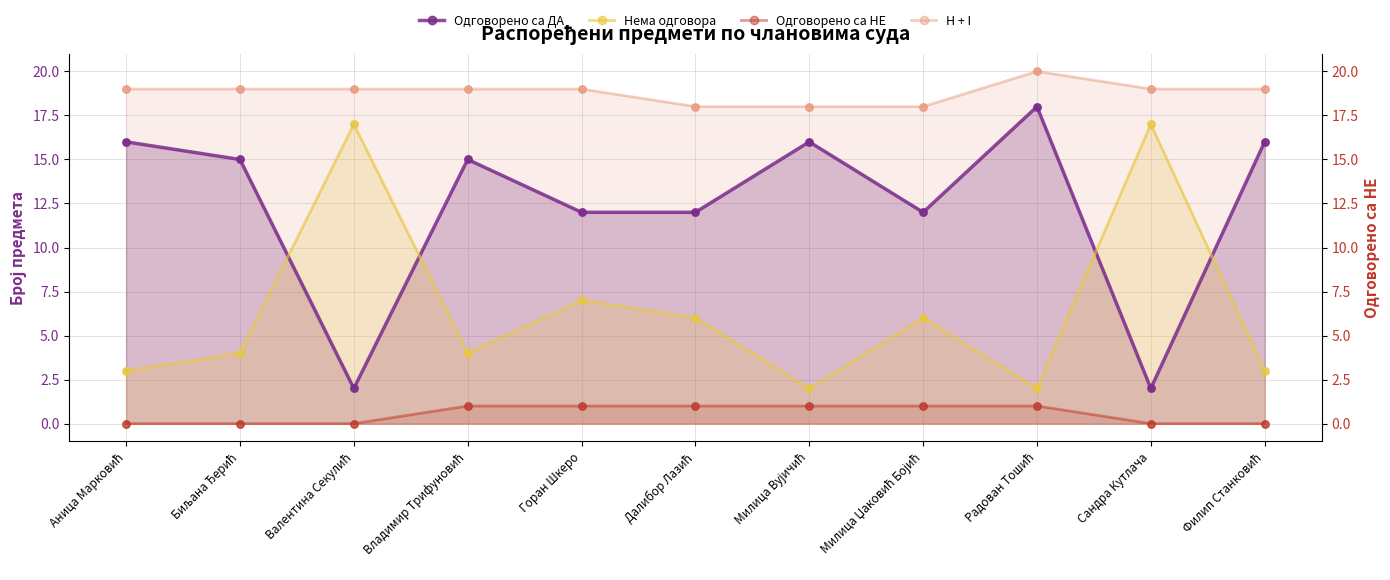

Which series has the largest Y range (max minus min)?

Одговорено са ДА